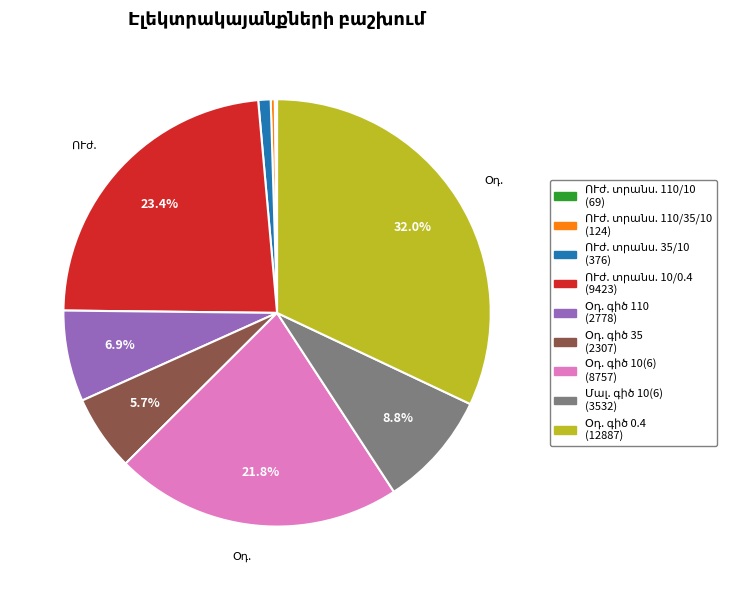

Is there a majority slice in this chart?

No